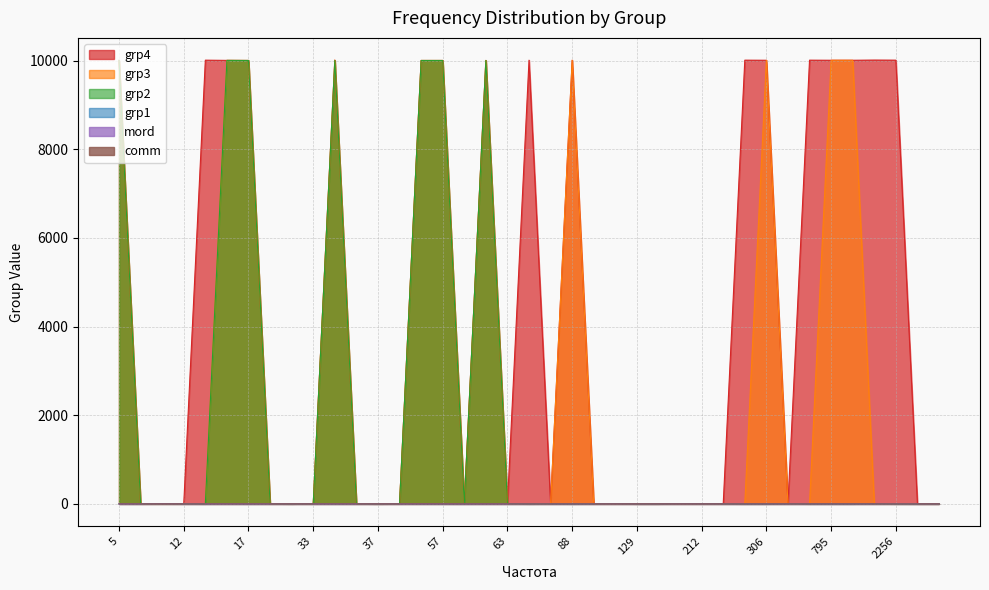

Rank the series by their maximum value, from highest to lowest.

grp4, grp3, grp2, grp1, mord, comm